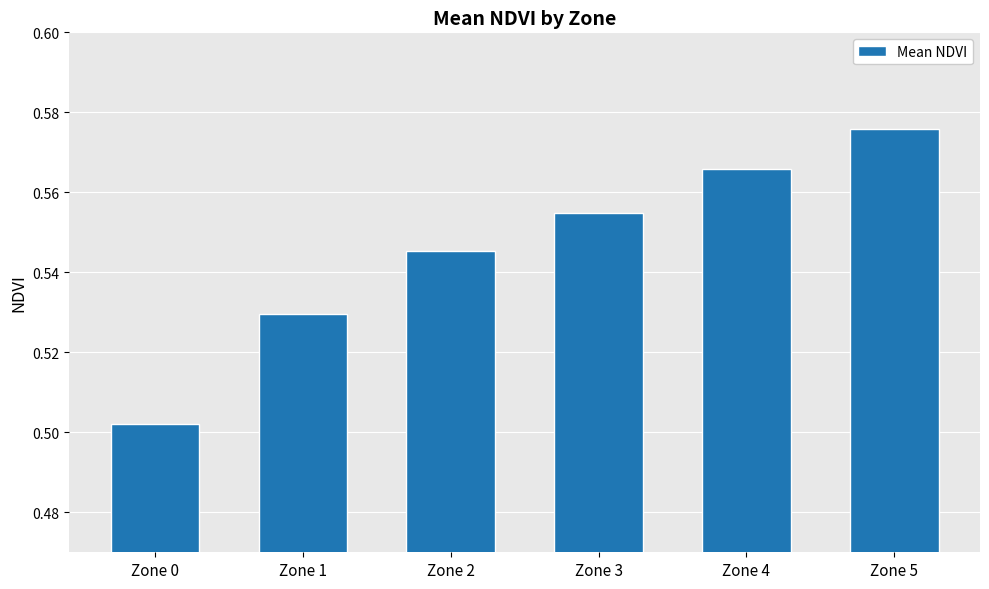

What is the difference between the maximum and minimum values?

0.1